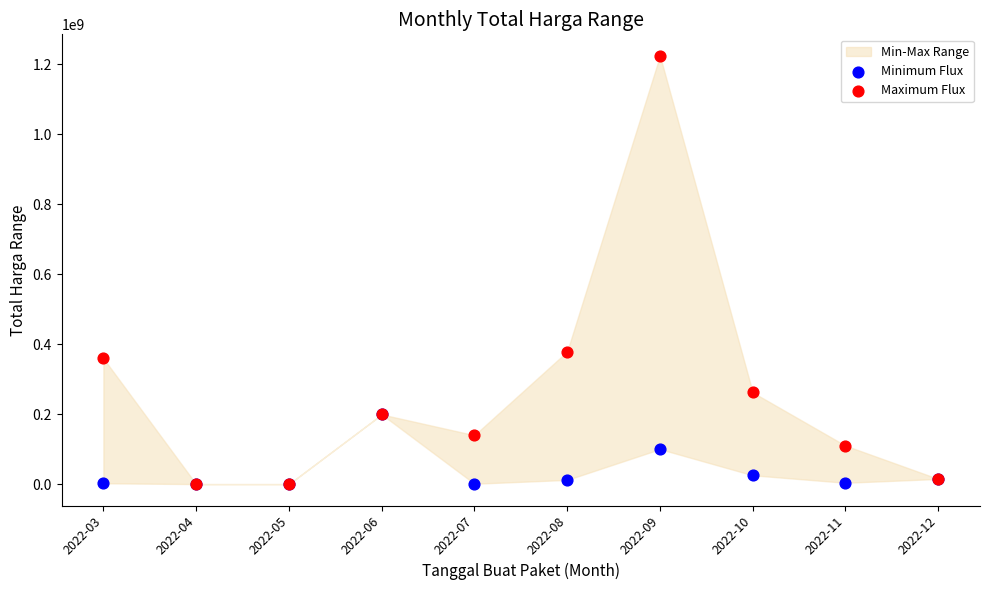

Across all series, what Y value is closest to 612341000?

379075000